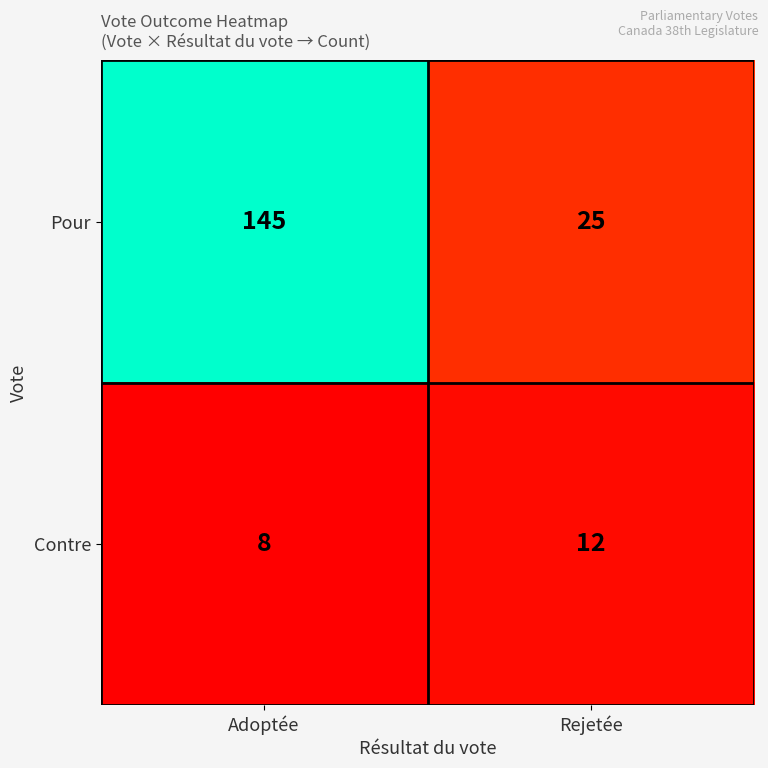

What is the total value across all series at Rejetée?

37